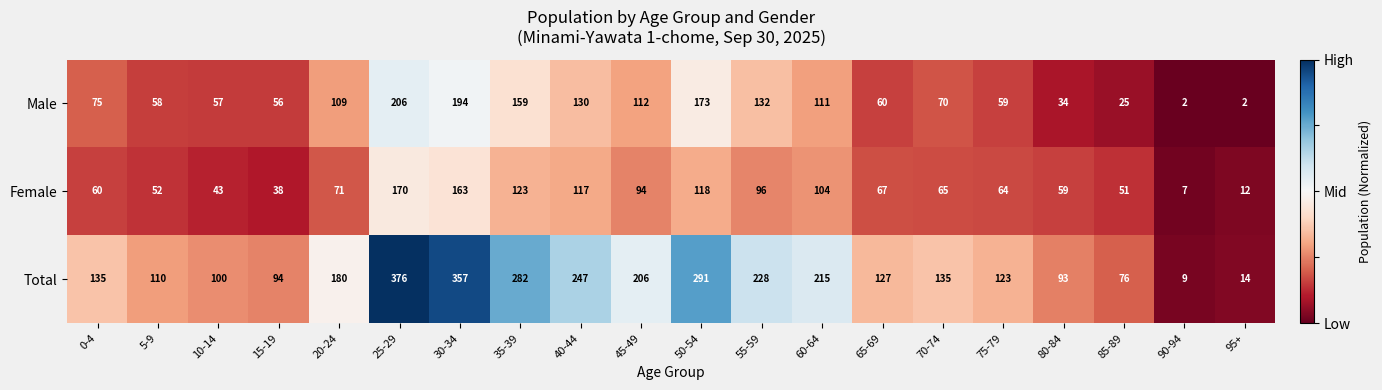

Which category has the lowest value in the Female series?

90-94